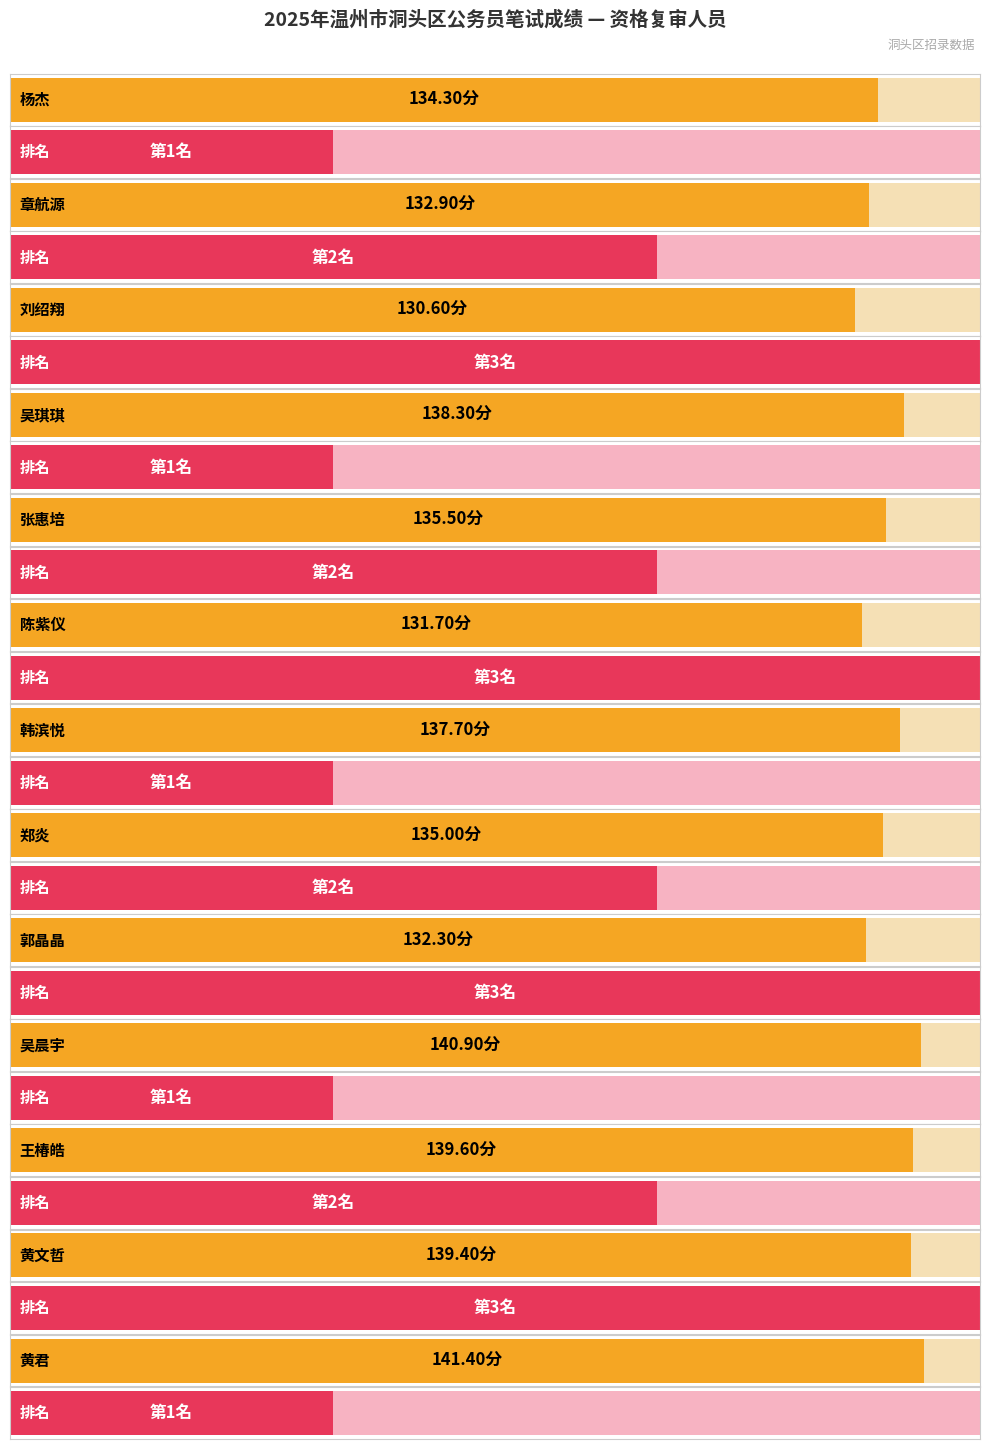

Are the bars horizontal?

Yes